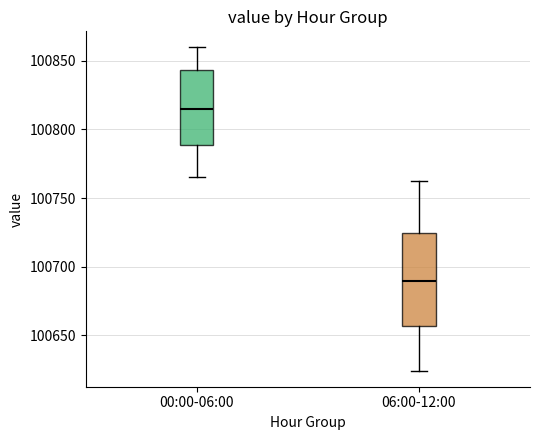

Which box's median line is the highest?

00:00-06:00